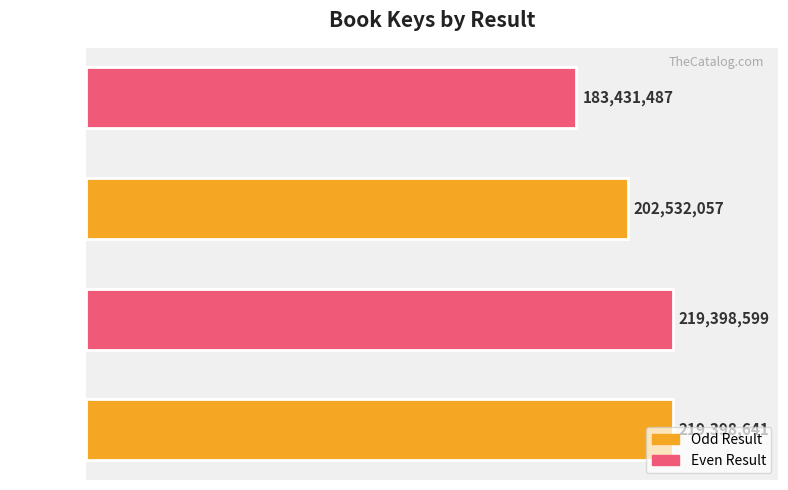

At which category does the chart reach its minimum across all series?

Result 4